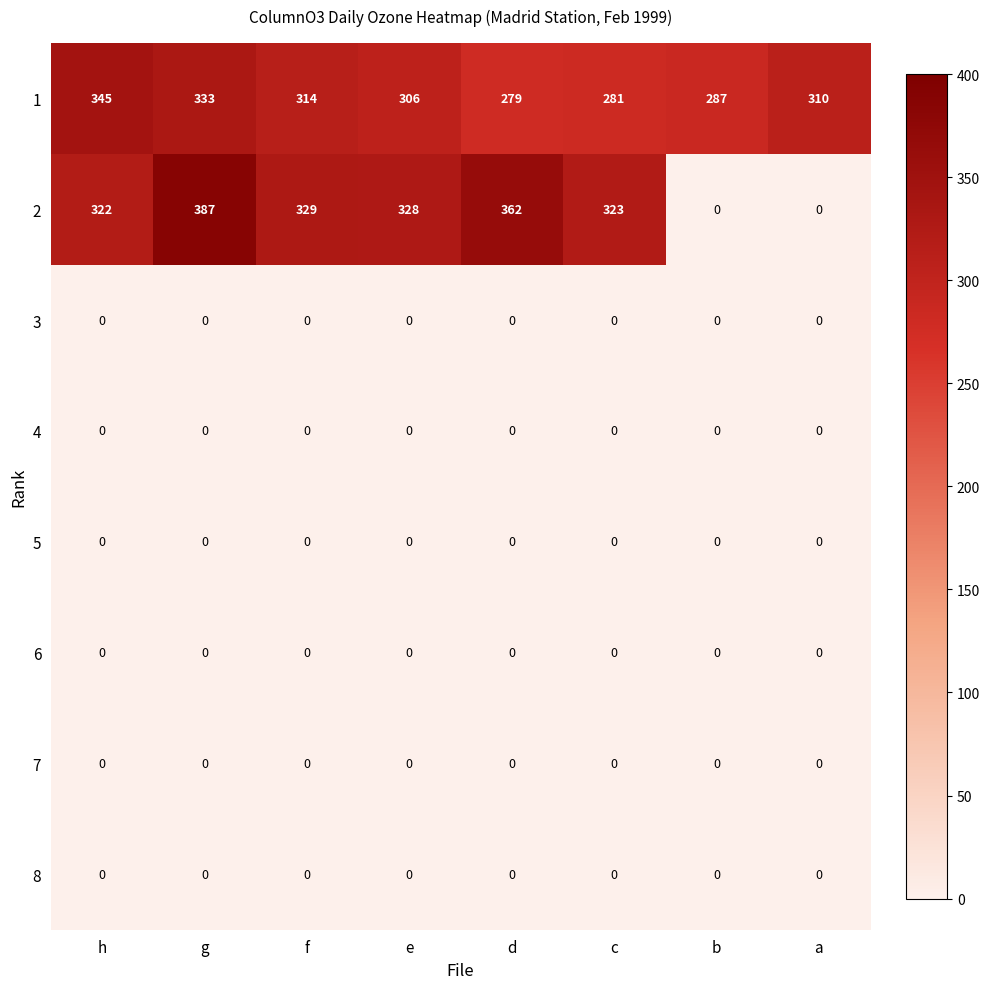

The value of 2 at b is 0. True or false?

True